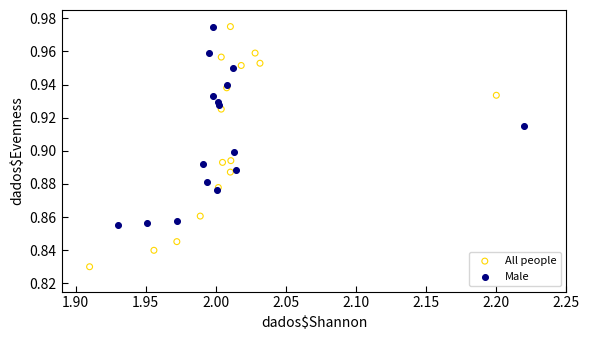

Which series contains the lowest Y value?

All people